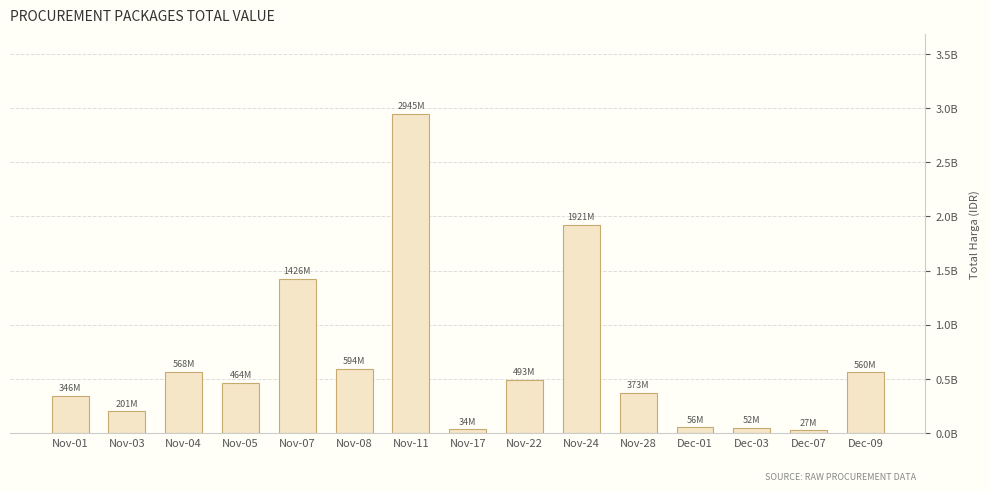

Are the bars horizontal?

No